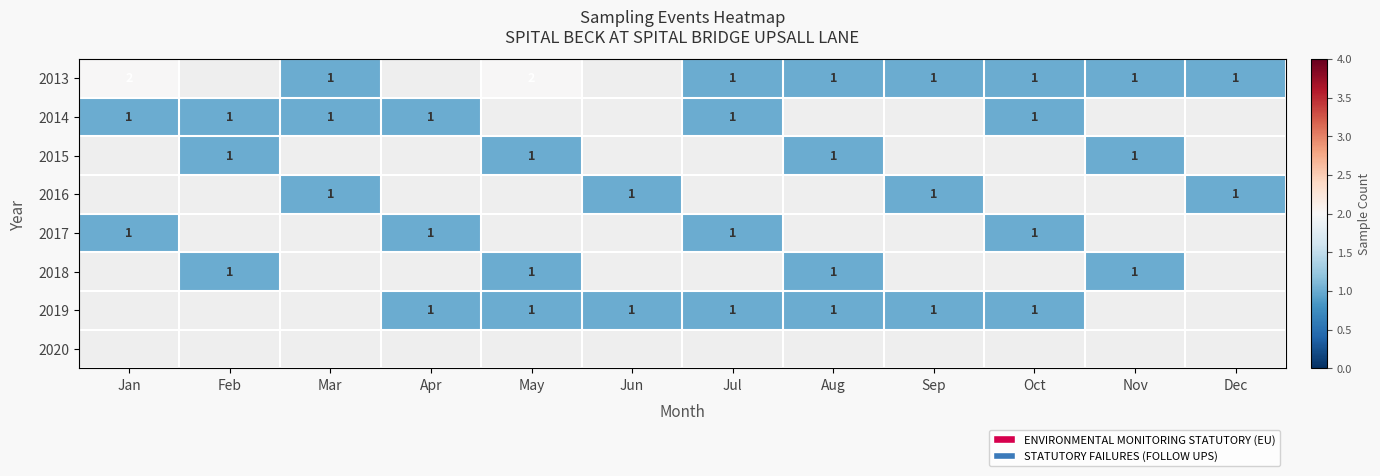

What is the minimum value for 2013?

1.0